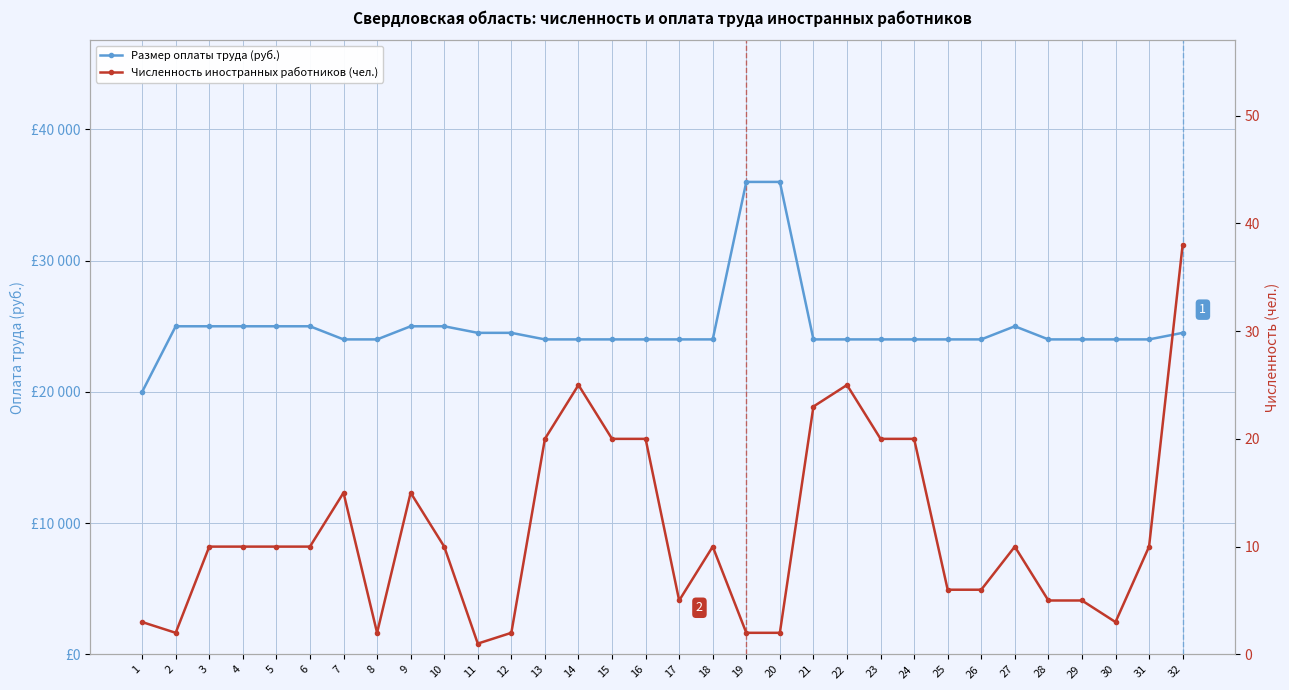

How many interior local peaks does the Размер оплаты труда (руб.) series have?

1